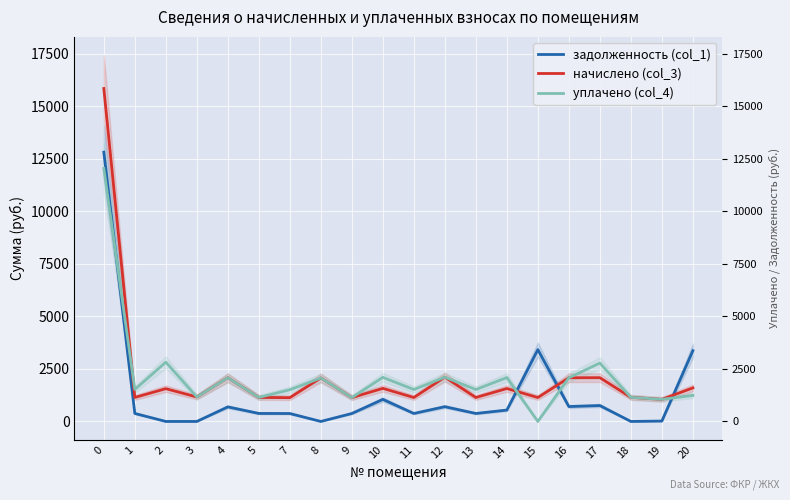

What is the difference between the maximum and minimum values in the уплачено (col_4) series?

12044.5